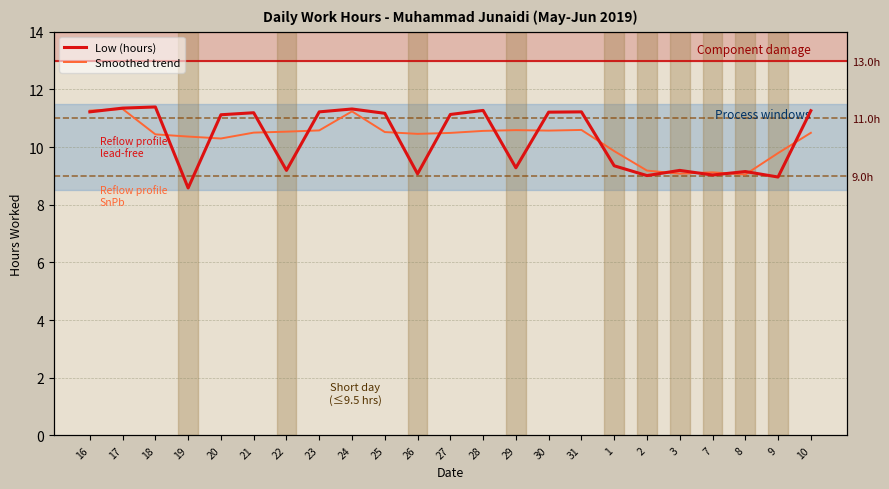

At which category does Low (hours) reach its first local valley?

19